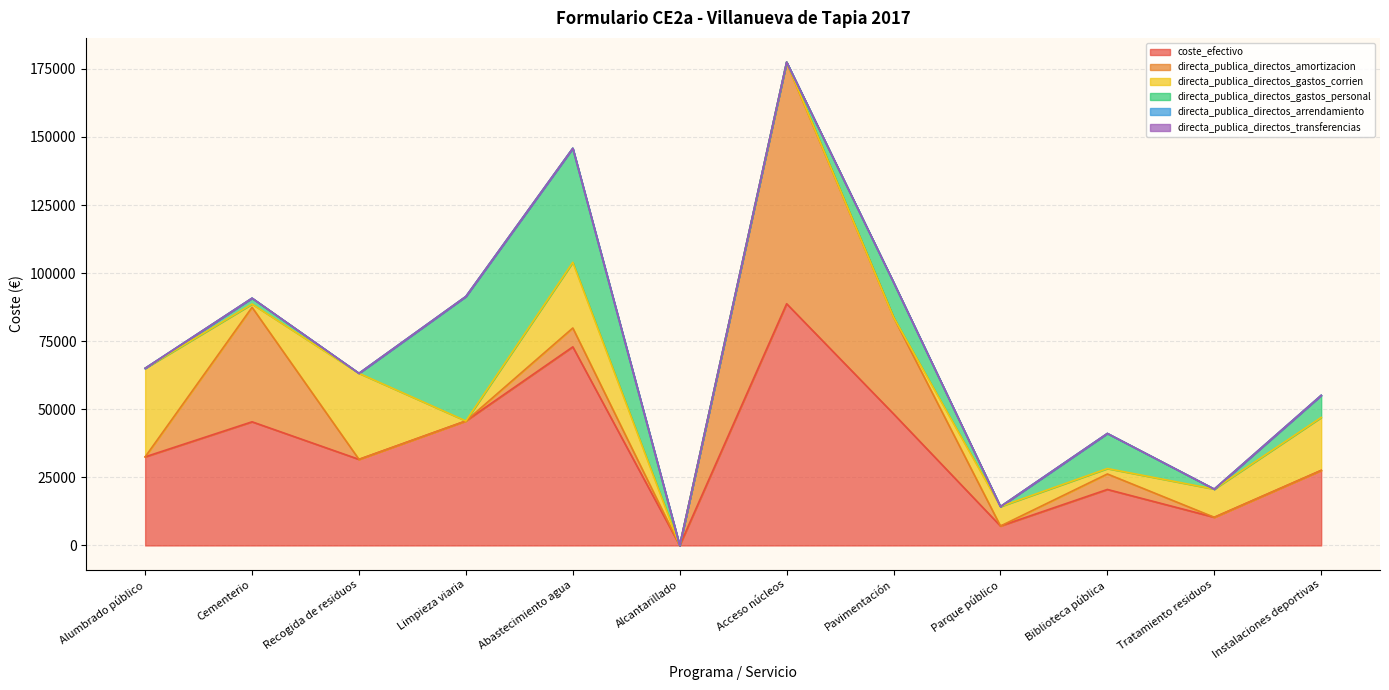

What are all the series names shown in the legend?

coste_efectivo, directa_publica_directos_amortizacion, directa_publica_directos_gastos_corrien, directa_publica_directos_gastos_personal, directa_publica_directos_arrendamiento, directa_publica_directos_transferencias